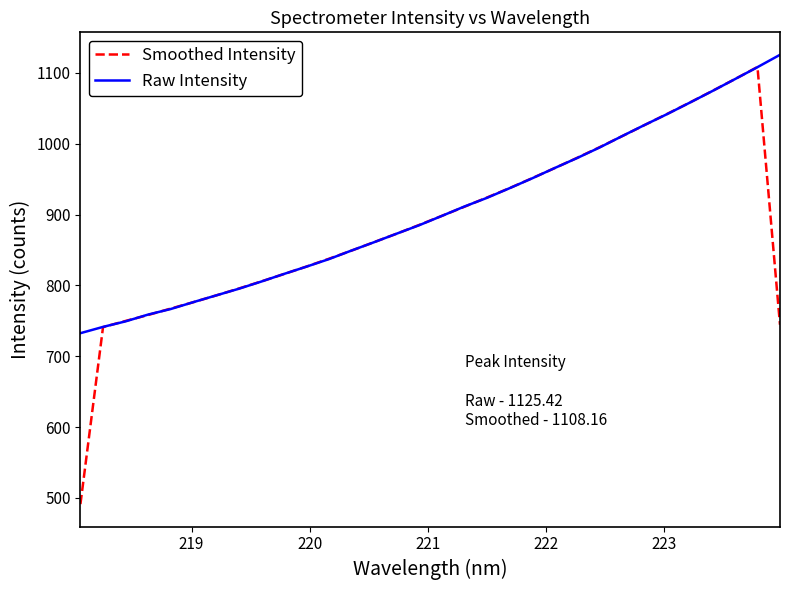

How many lines are shown in the chart?

2